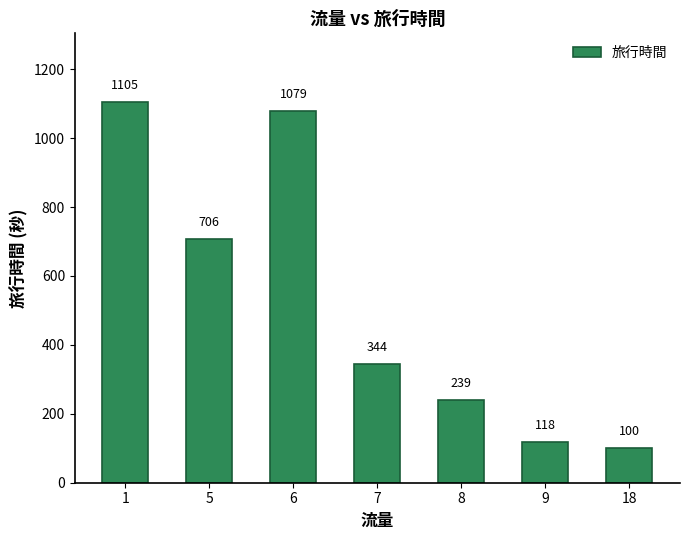

Reading right to left, list all the values displayed in this chart.

100	118	239	344	1079	706	1105